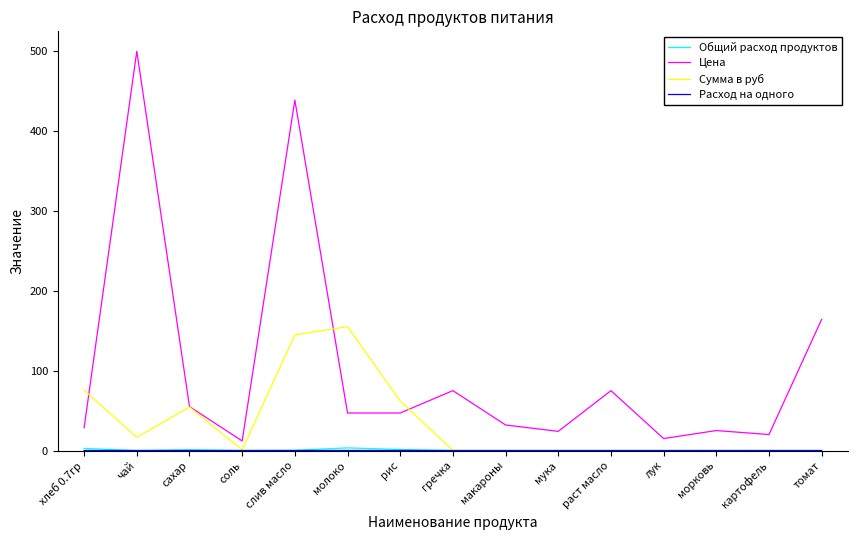

The Сумма в руб series shows 80.6 at сахар. True or false?

False